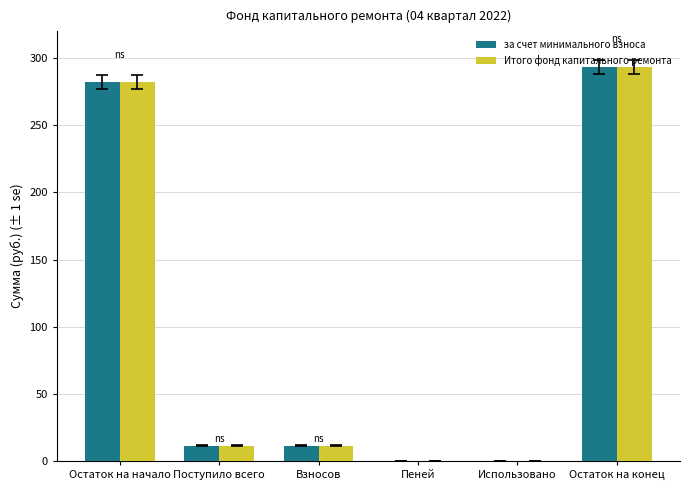

Is the value of за счет минимального взноса at Остаток на конец greater than the value of Итого фонд капитального ремонта at Поступило всего?

Yes